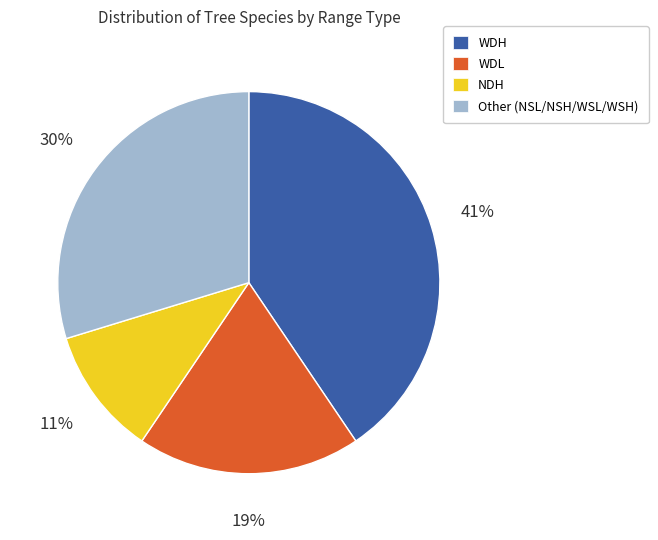

How many slices are in this pie chart?

4